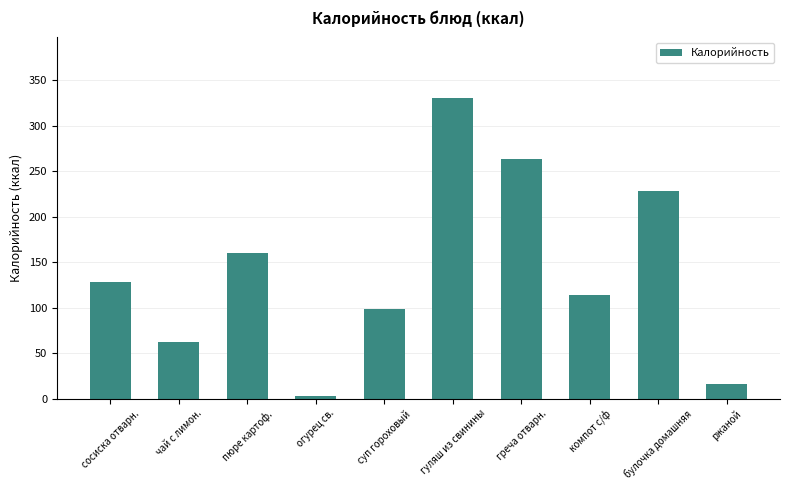

True or false: the data shows 114.0 at компот с/ф.

True